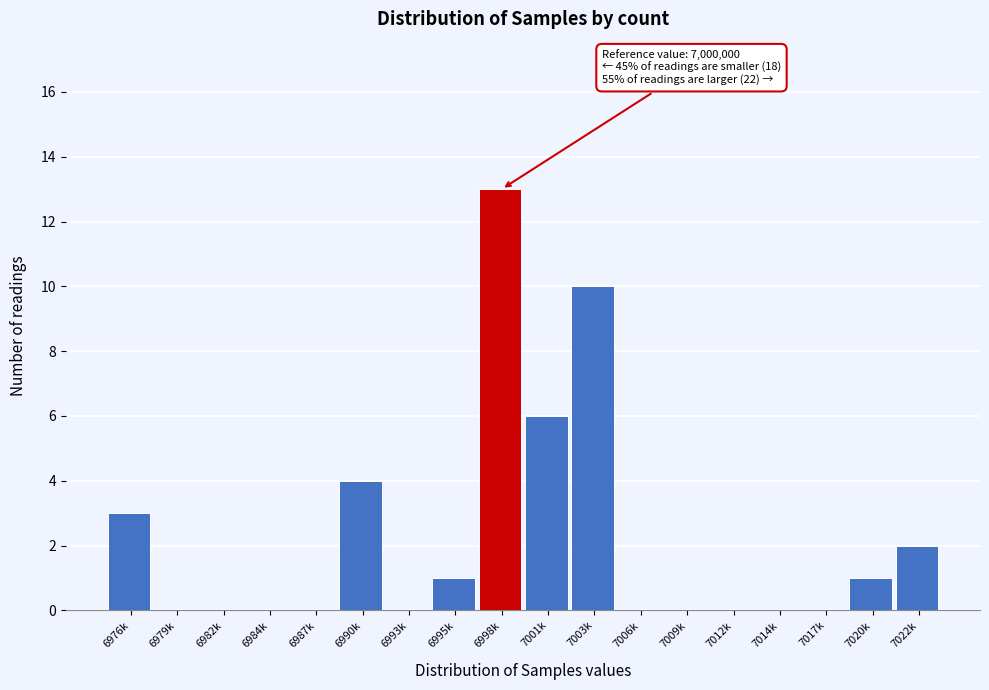

Reading left to right, extract all data points from this chart.

6976k=3	6979k=0	6982k=0	6984k=0	6987k=0	6990k=4	6993k=0	6995k=1	6998k=13	7001k=6	7003k=10	7006k=0	7009k=0	7012k=0	7014k=0	7017k=0	7020k=1	7022k=2